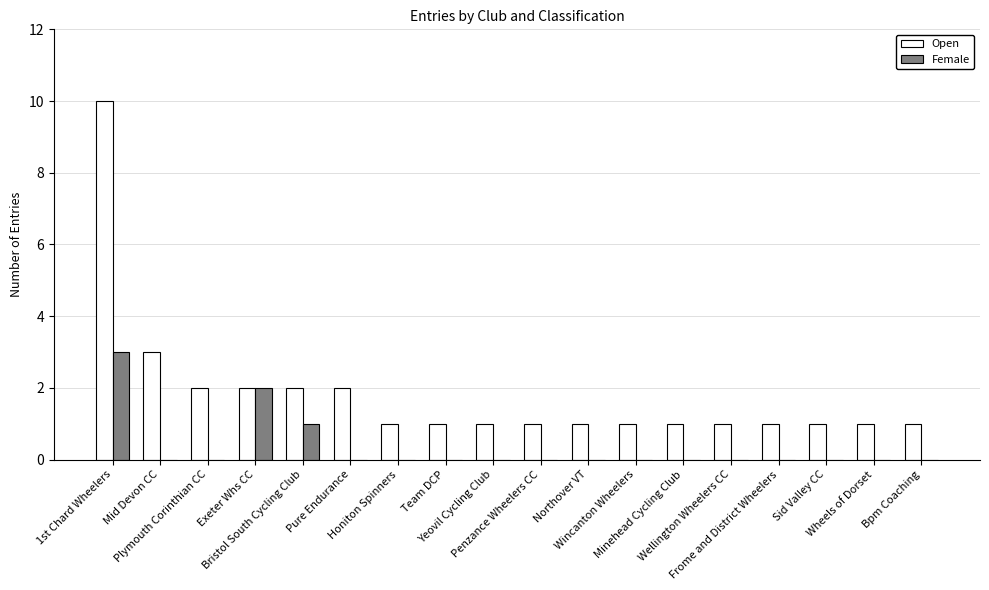

Which series has the largest total across all categories?

Open